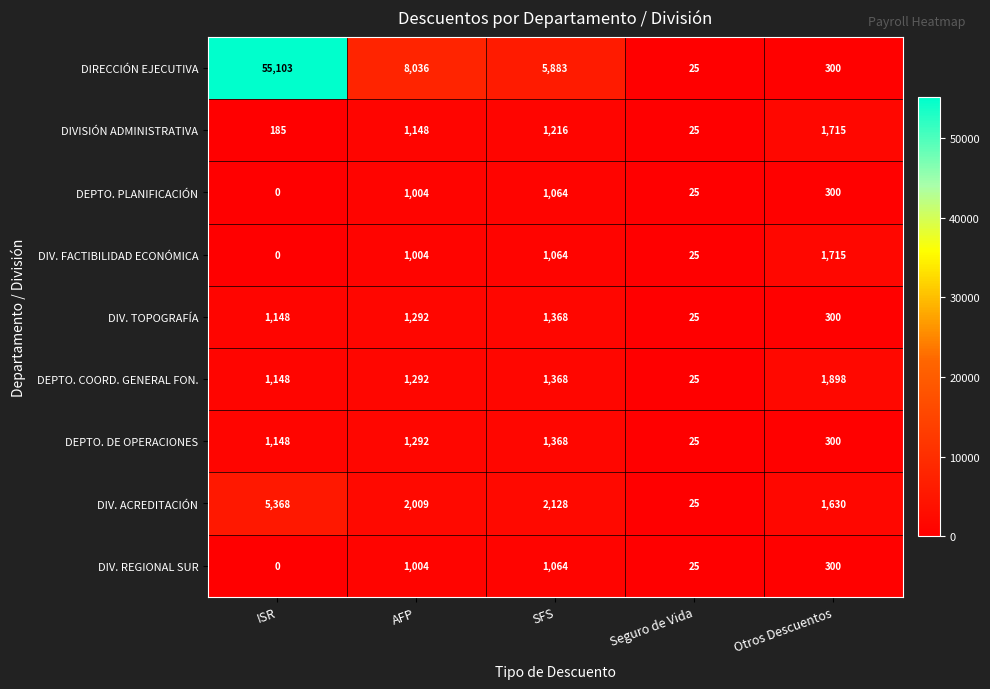

Which series changed the most between AFP and Seguro de Vida?

DIRECCIÓN EJECUTIVA